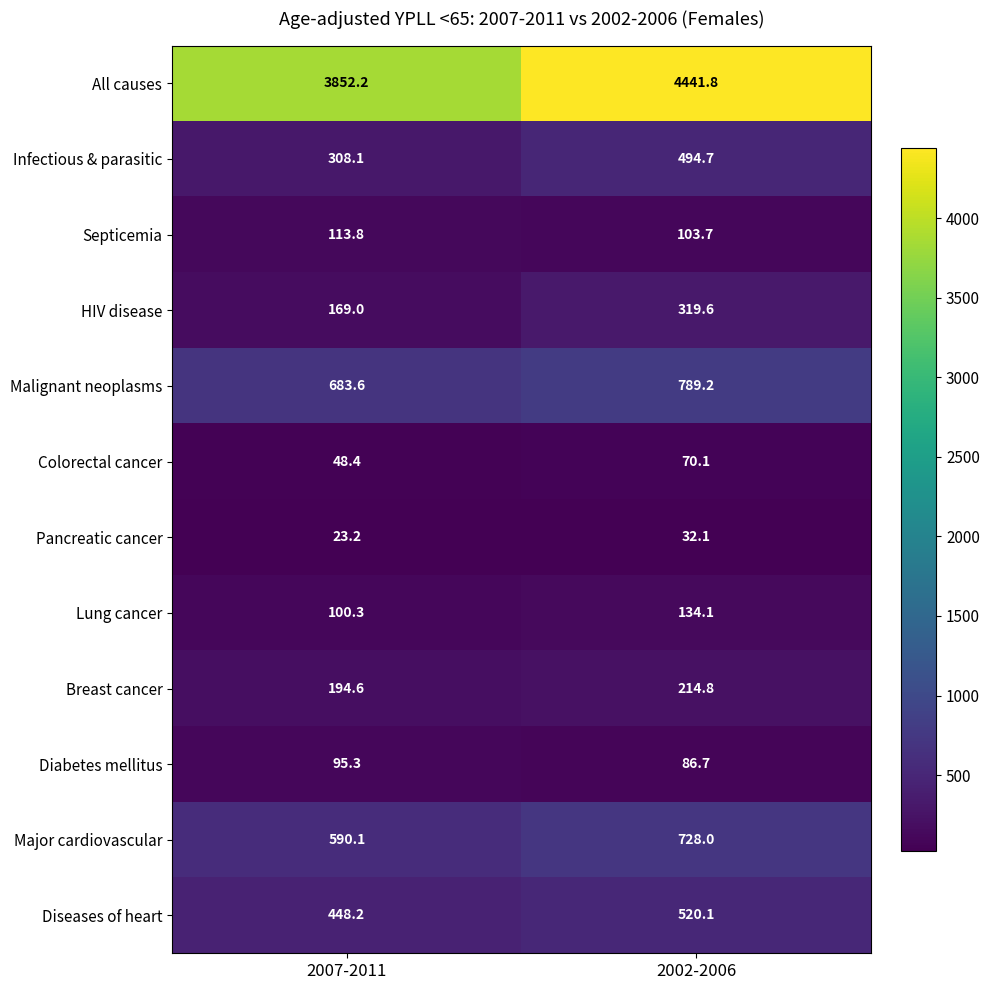

What is the total value across all series at 2007-2011?

6626.8